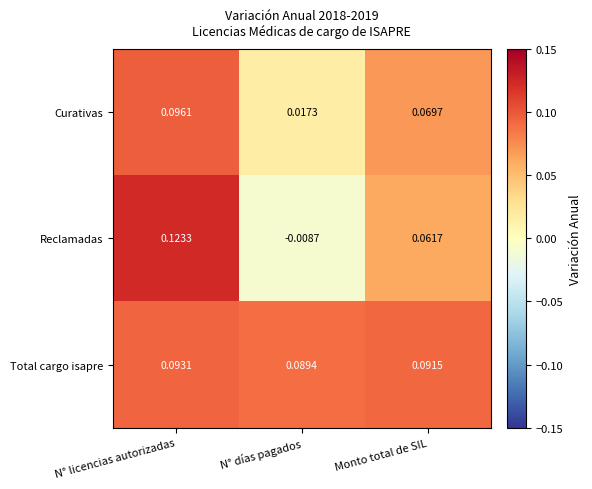

Which series has the widest spread of values?

Reclamadas